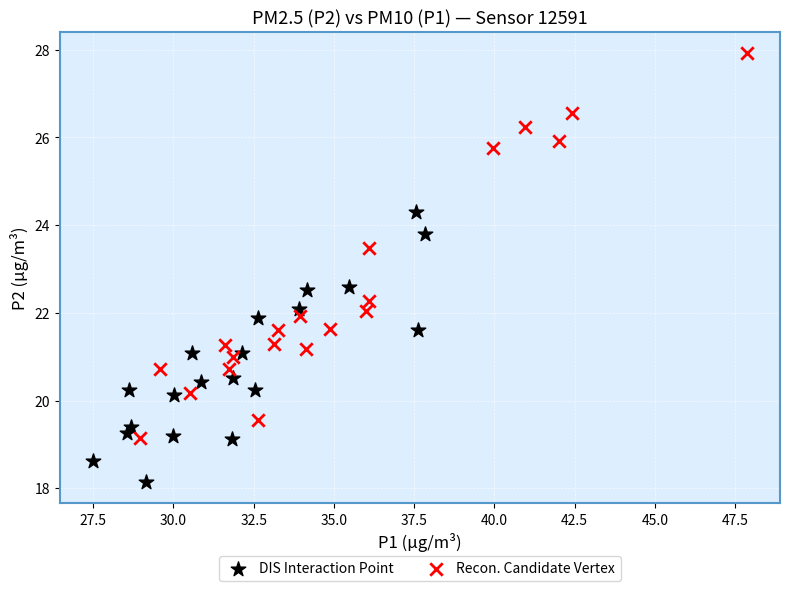

What are all the series names shown in the legend?

DIS Interaction Point, Recon. Candidate Vertex